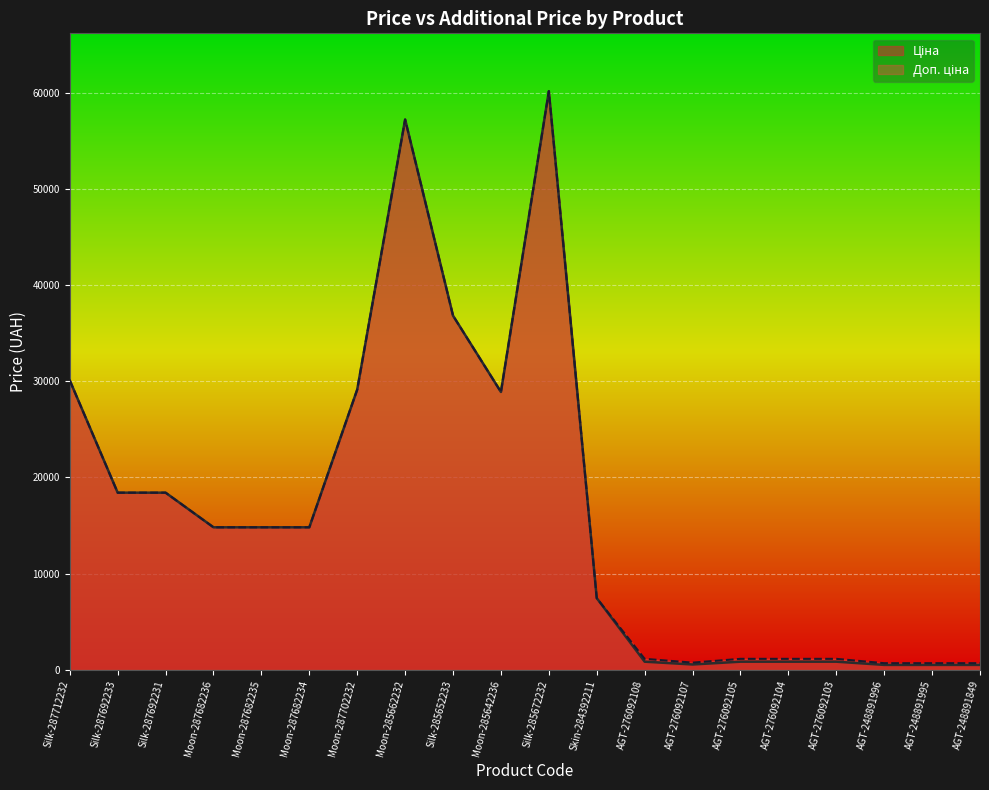

What is the label of the 13th point from the left?

AGT-276092108